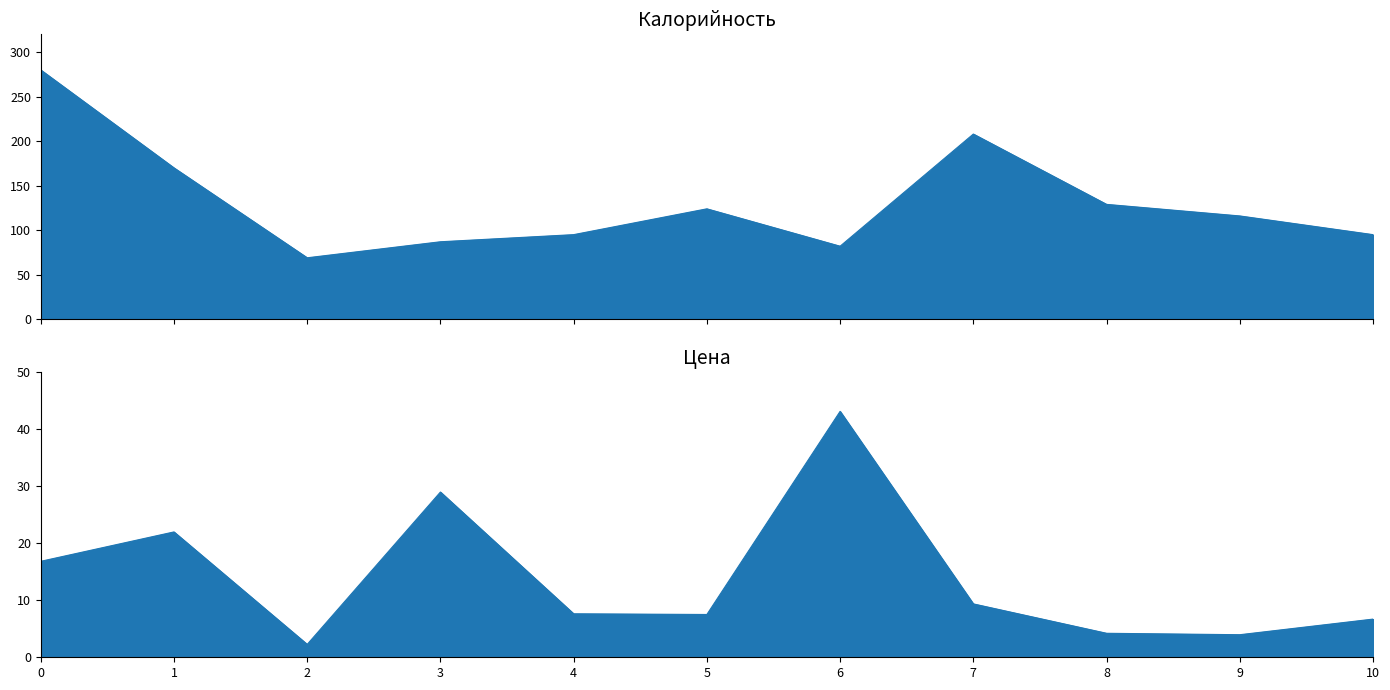

What is the spread (max minus min) of values at 10?

88.3